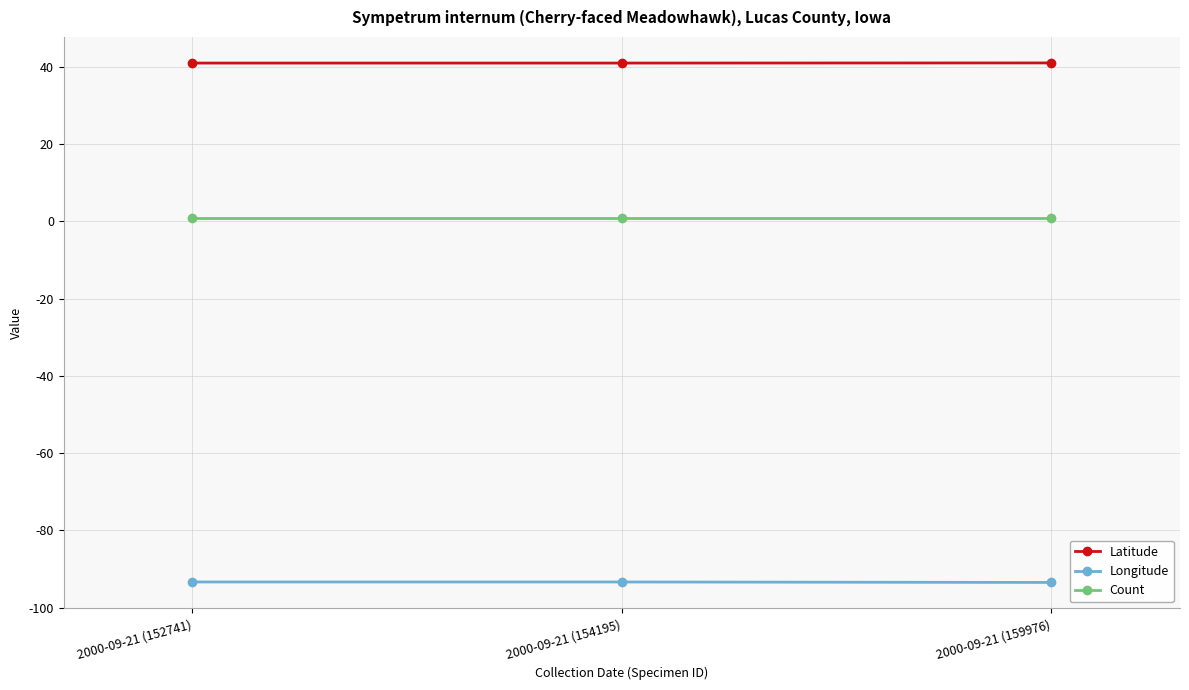

What is the maximum value shown in the chart?

41.0